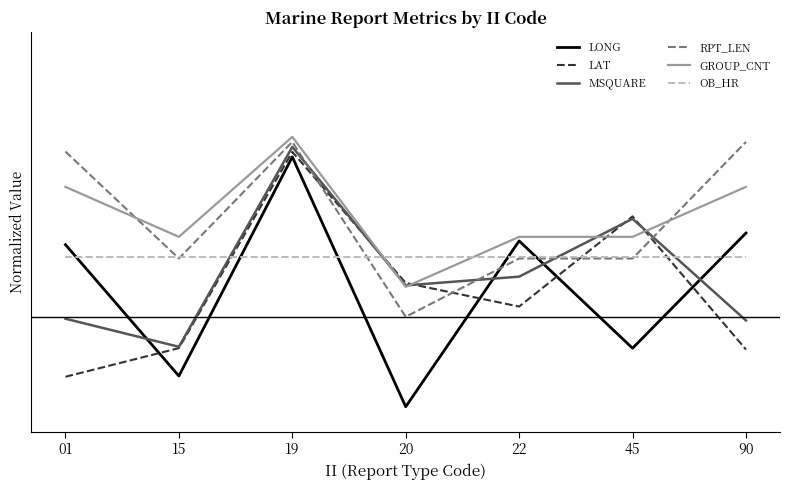

Is this an area chart (filled region under the line)?

No